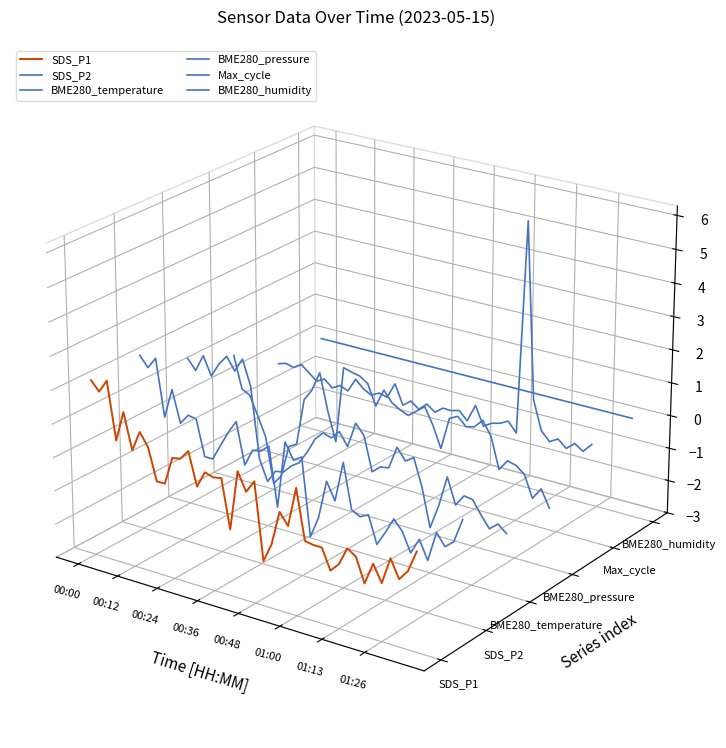

At which label does BME280_pressure reach its peak?

00:00